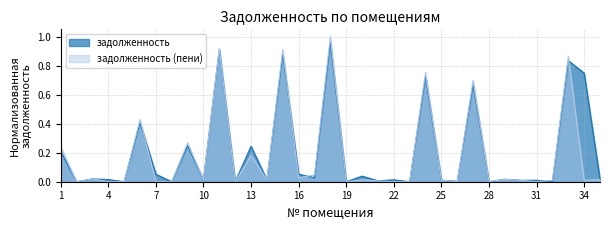

How many lines are shown in the chart?

2